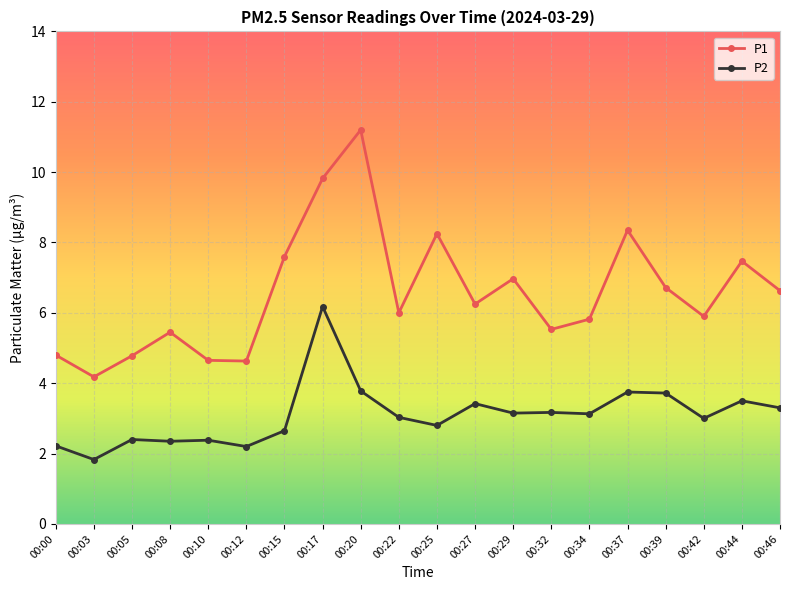

What are all the series names shown in the legend?

P1, P2